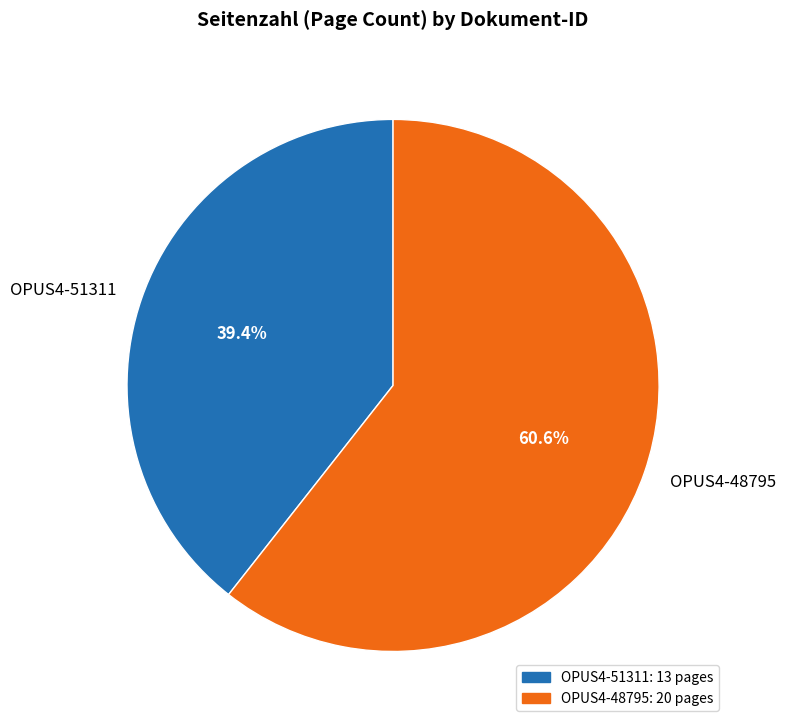

How many segments does this pie chart have?

2